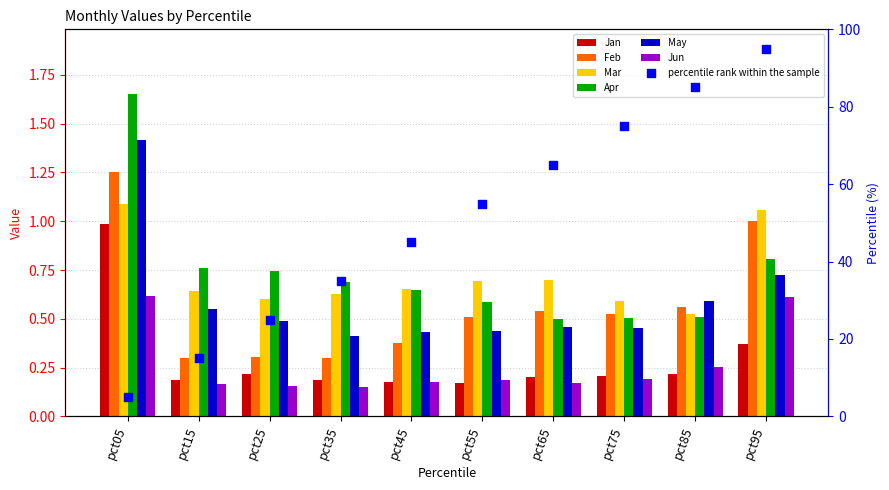

At how many categories does at least one series exceed 1?

2